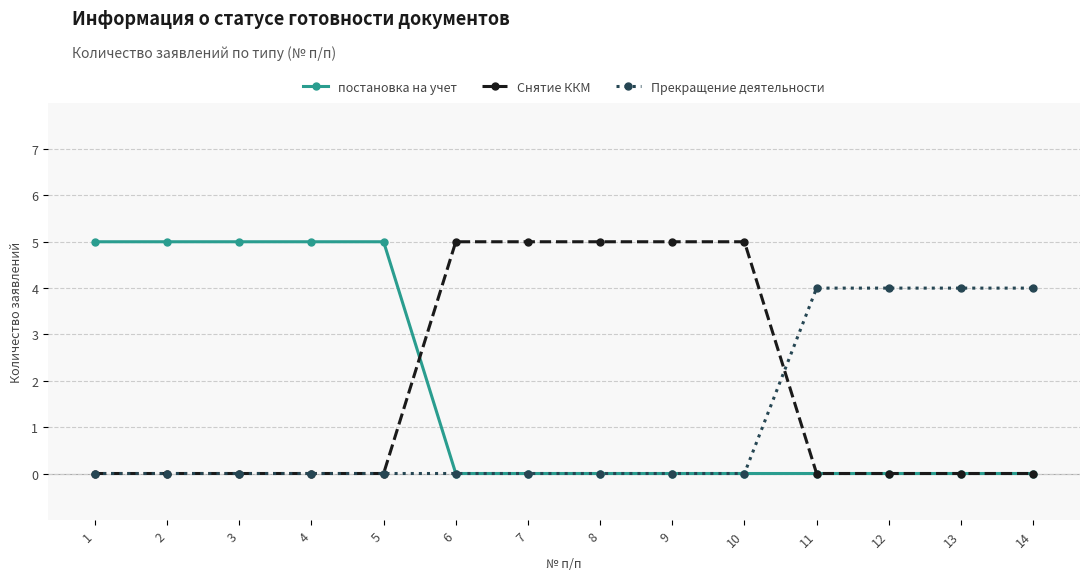

What is the value of the Прекращение деятельности point at the 12th from the left?

4